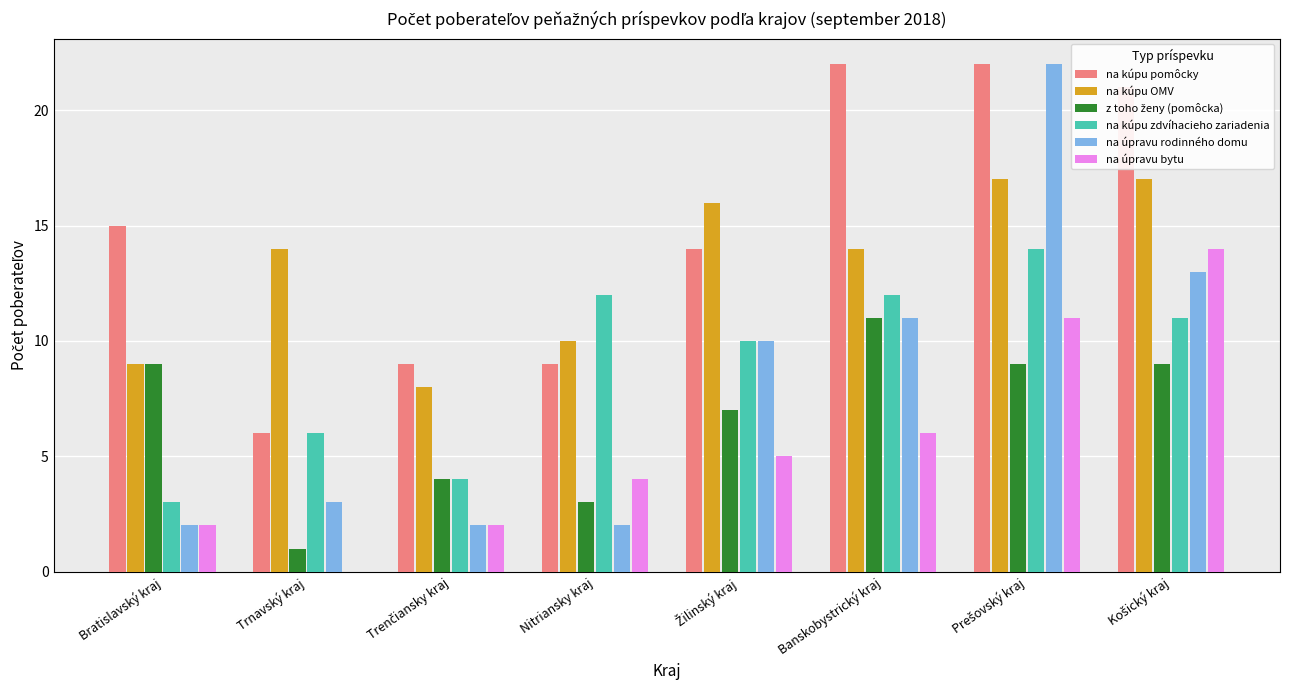

Which series changed the most between Trnavský kraj and Banskobystrický kraj?

na kúpu pomôcky